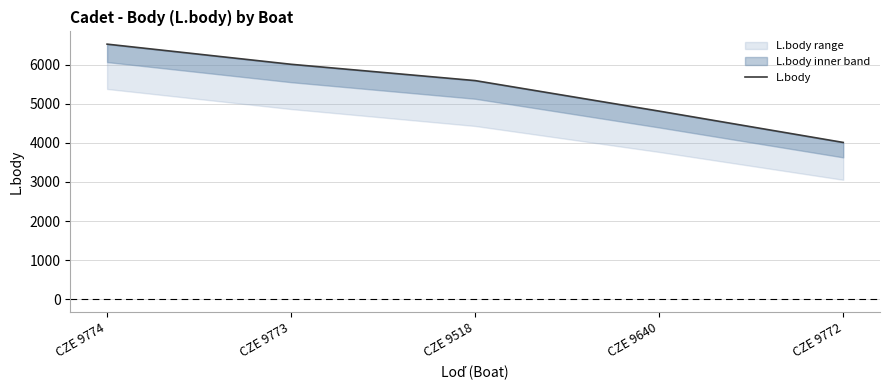

How many lines are shown in the chart?

1